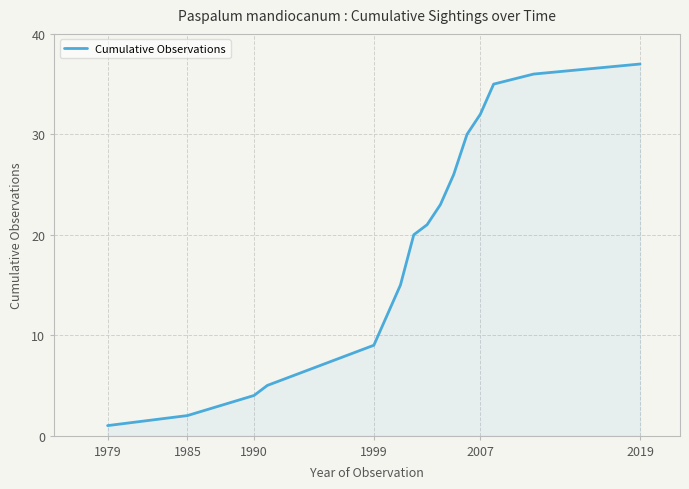

What is the difference between the maximum and minimum values?

36